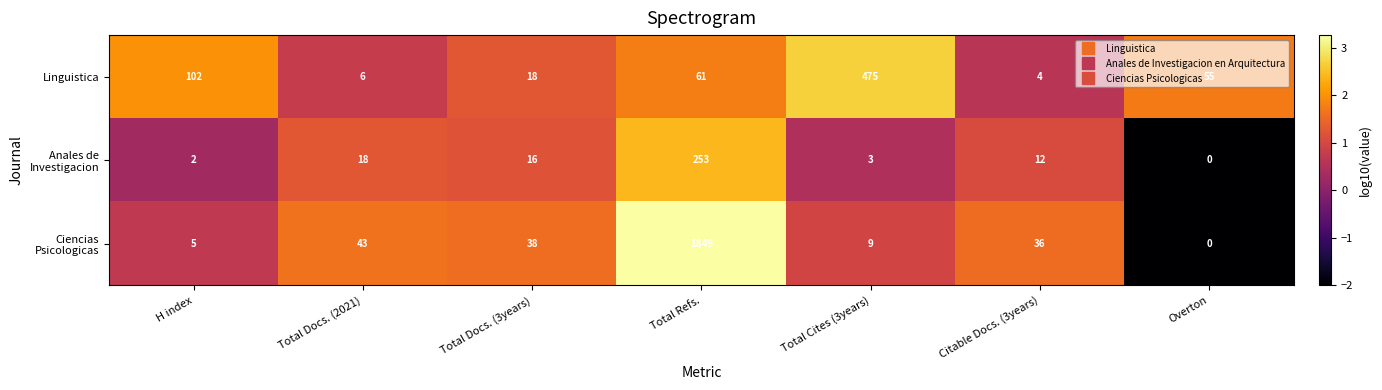

What is the sum of all Linguistica values?

721